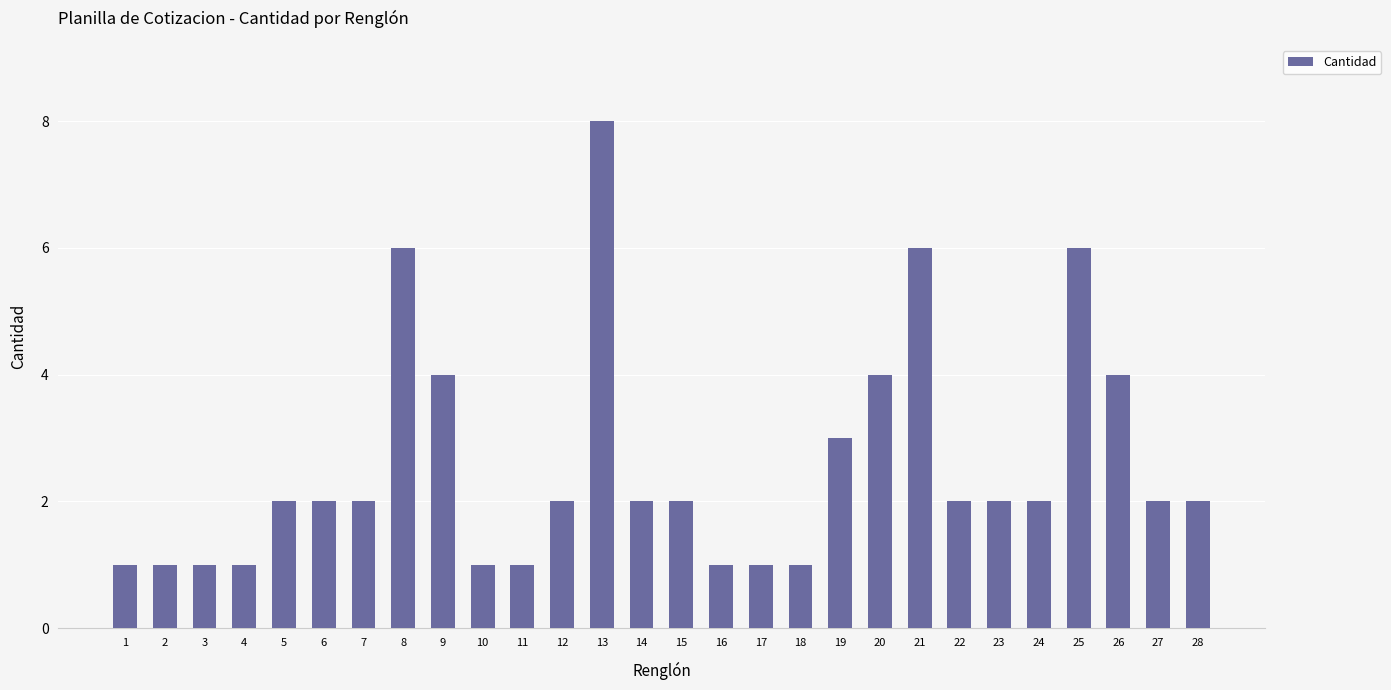

What is the greatest value displayed?

8